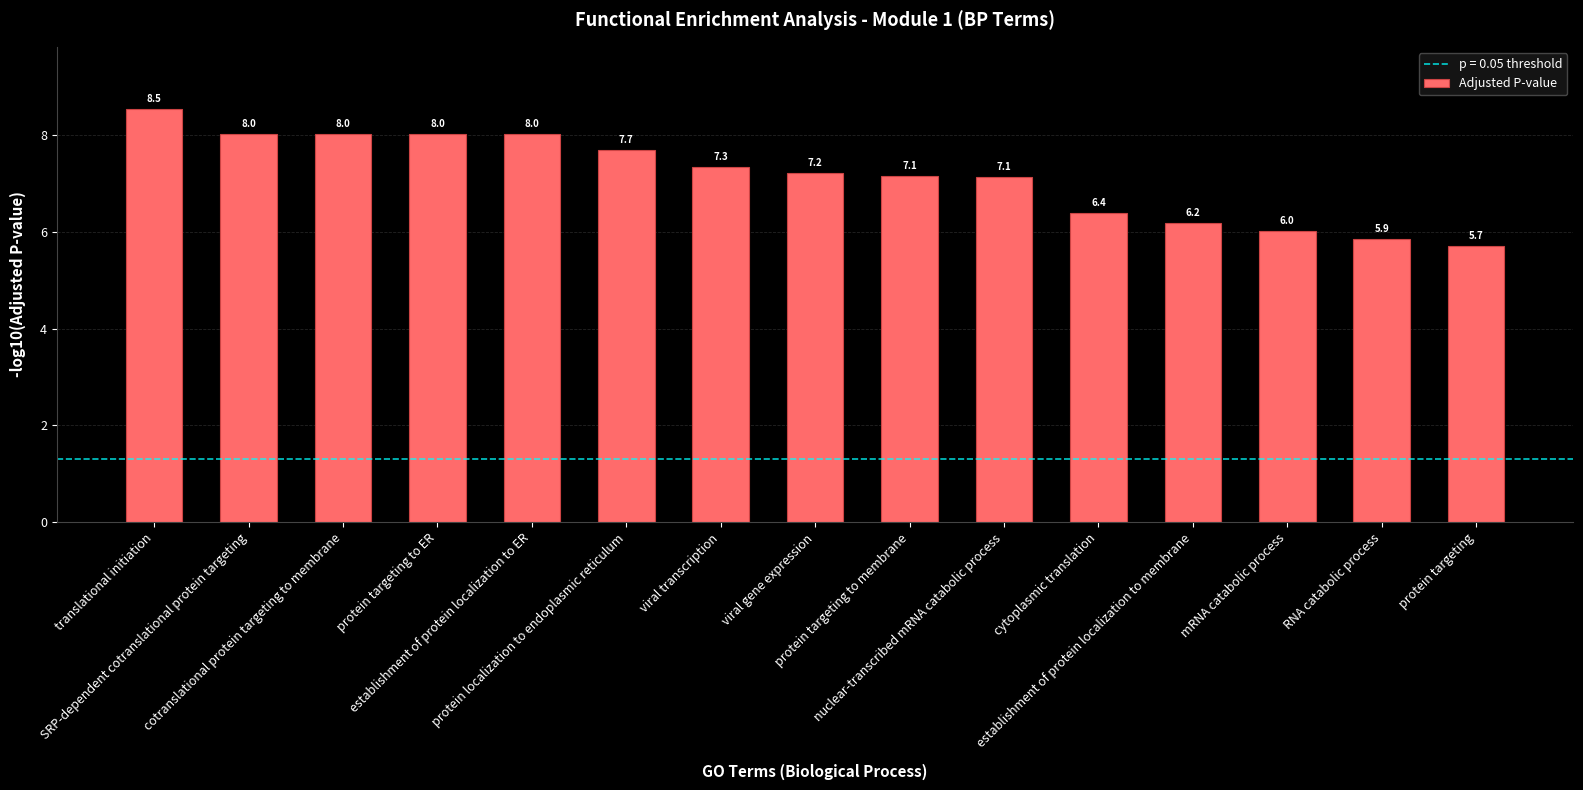

Reading left to right, what are all the values shown in this chart?

translational initiation=8.5	SRP-dependent cotranslational protein targeting=8.0	cotranslational protein targeting to membrane=8.0	protein targeting to ER=8.0	establishment of protein localization to ER=8.0	protein localization to endoplasmic reticulum=7.7	viral transcription=7.3	viral gene expression=7.2	protein targeting to membrane=7.1	nuclear-transcribed mRNA catabolic process=7.1	cytoplasmic translation=6.4	establishment of protein localization to membrane=6.2	mRNA catabolic process=6.0	RNA catabolic process=5.9	protein targeting=5.7